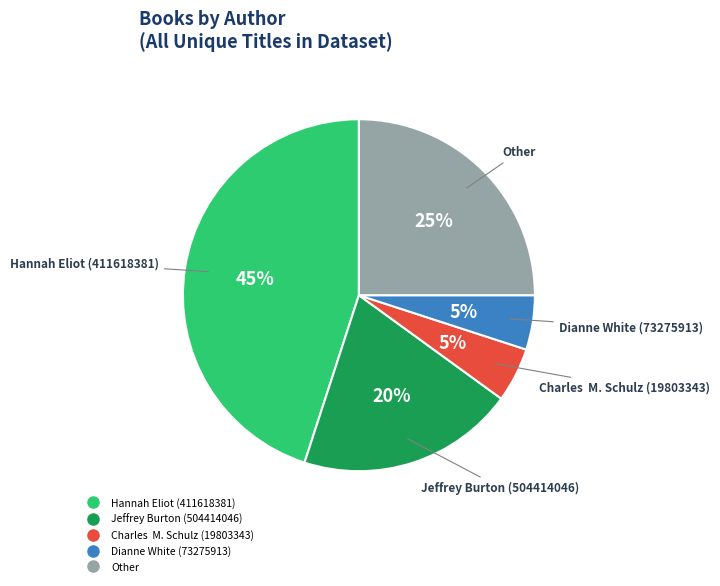

Is there a majority slice in this chart?

No